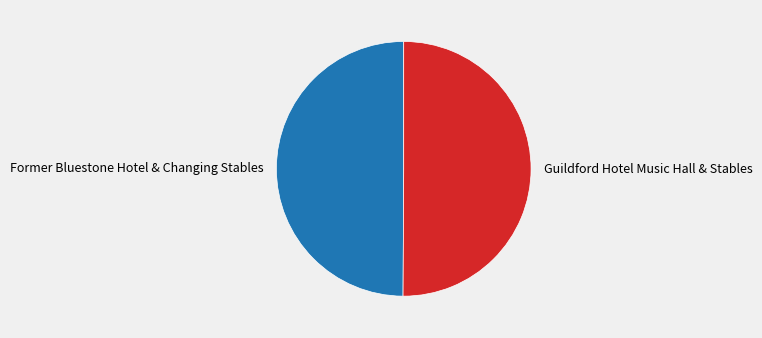

Is it true that Guildford Hotel Music Hall & Stables is 63% of the pie?

False